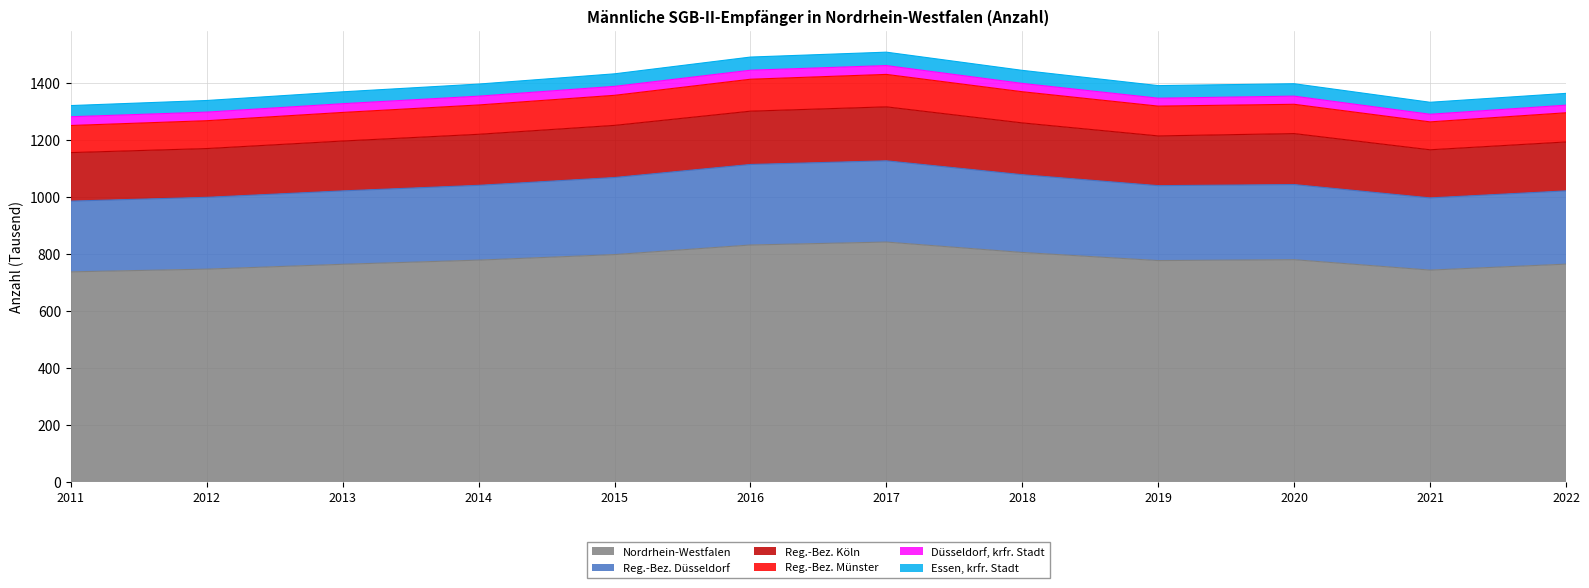

What is the minimum value for Nordrhein-Westfalen?

737.5